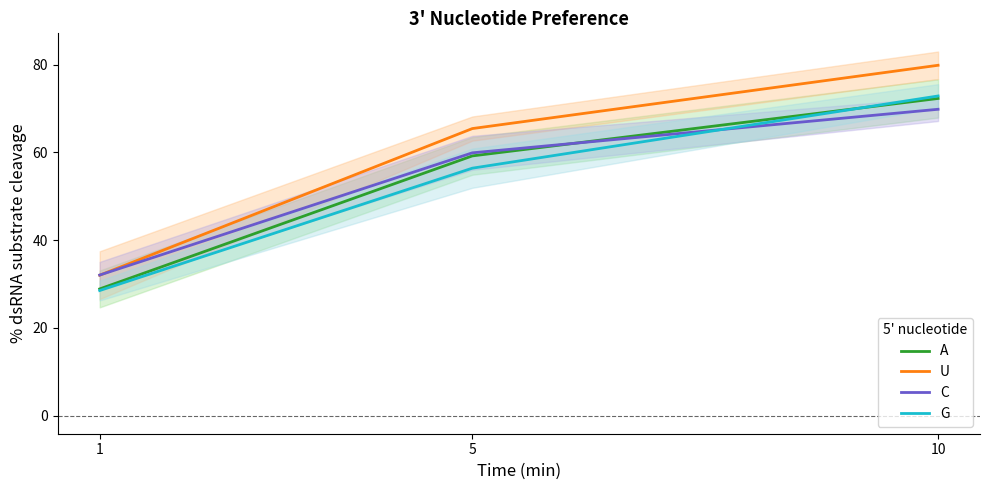

Reading left to right, transcribe all the data shown in this chart.

A: 28.9	59.2	72.3
U: 32.0	65.4	79.9
C: 32.0	59.9	69.8
G: 28.5	56.4	72.9